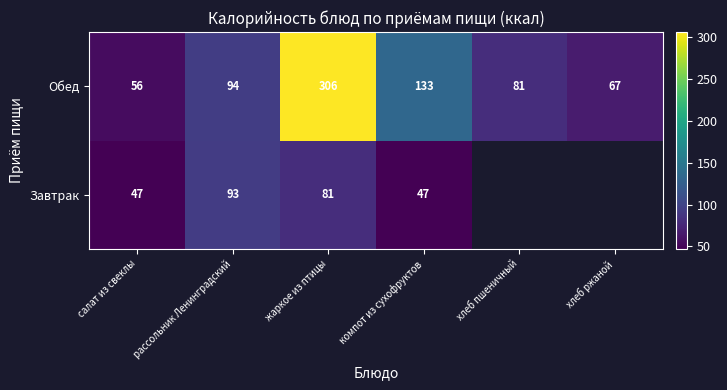

What value does the Обед series have at салат из свеклы, to the nearest 10?

60